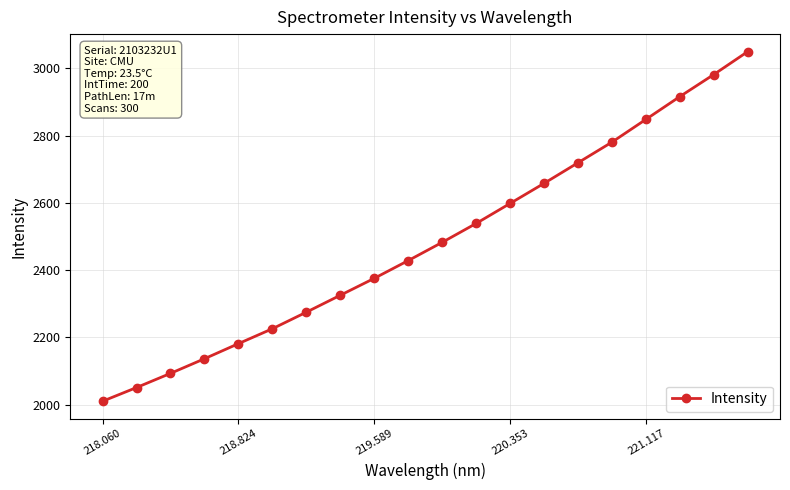

Reading left to right, what are all the values shown in this chart?

2010.5	2051.1	2093.3	2136.8	2181.6	2226.0	2275.2	2325.5	2375.8	2428.5	2482.7	2538.9	2598.3	2658.0	2719.2	2780.5	2848.1	2915.8	2981.4	3049.4